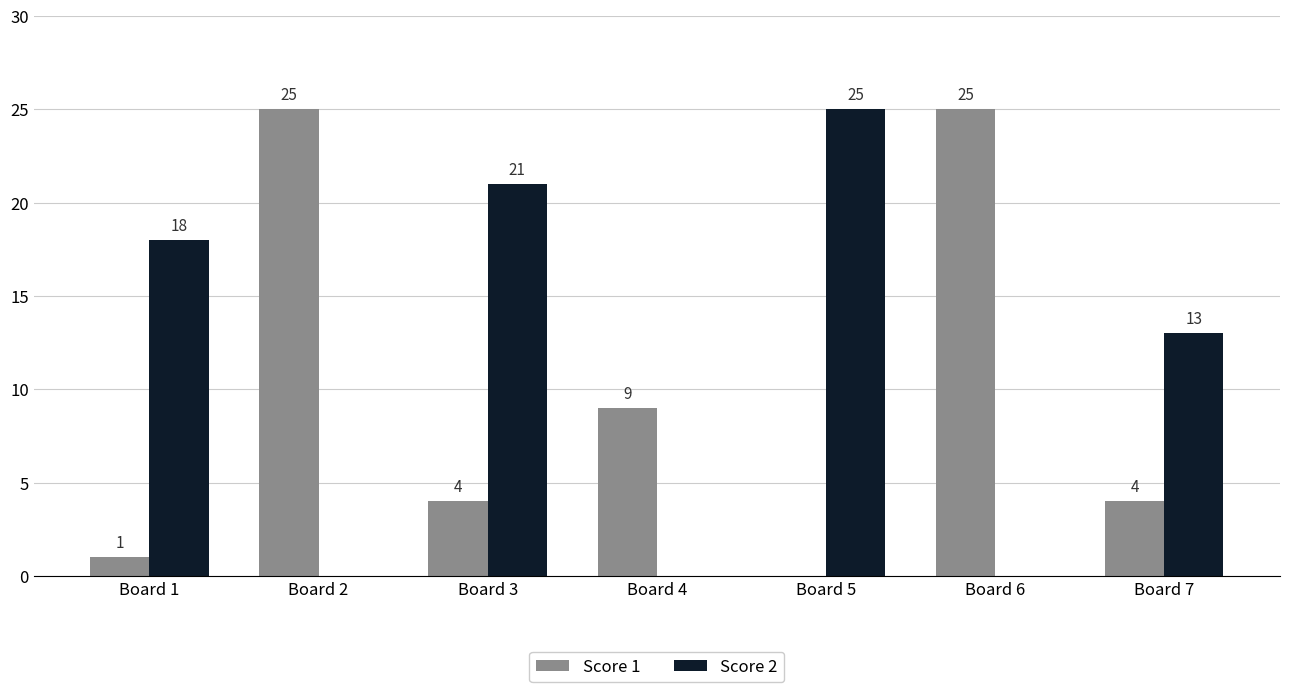

Which series has the largest total across all categories?

Score 2